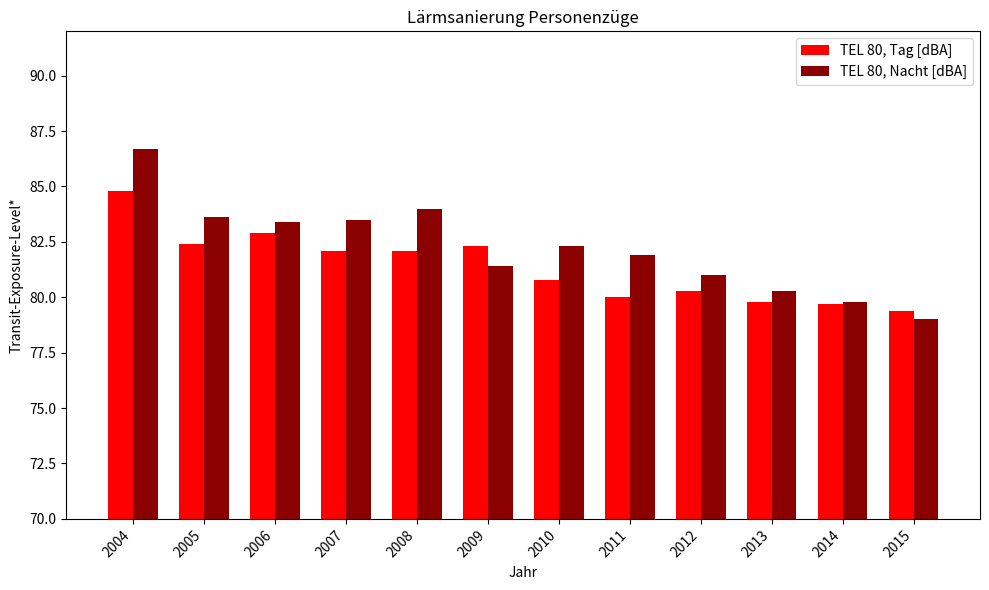

Rank the series by their average value, from highest to lowest.

TEL 80, Nacht [dBA], TEL 80, Tag [dBA]